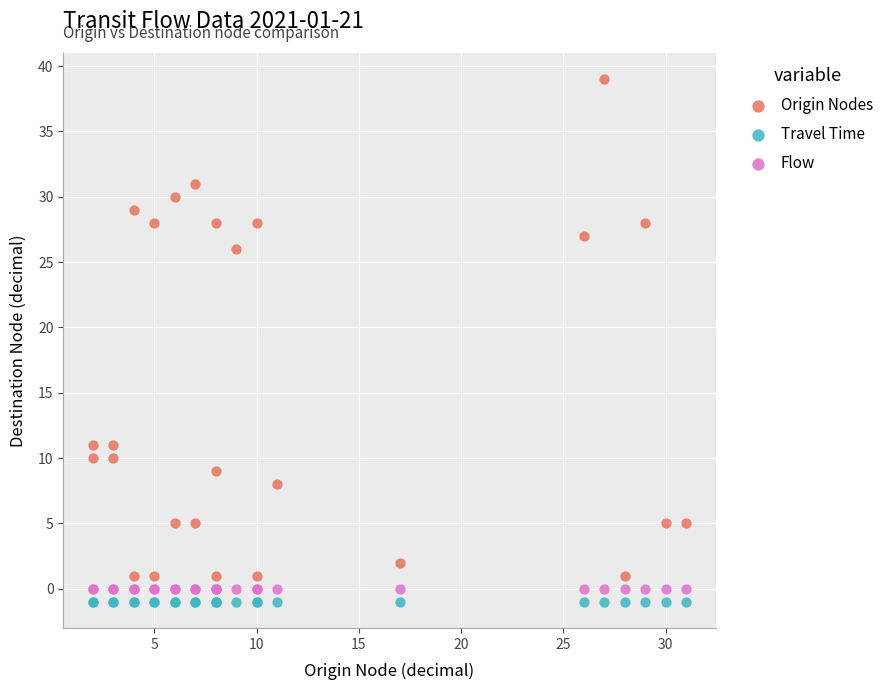

Which series contains the highest Y value?

Origin Nodes